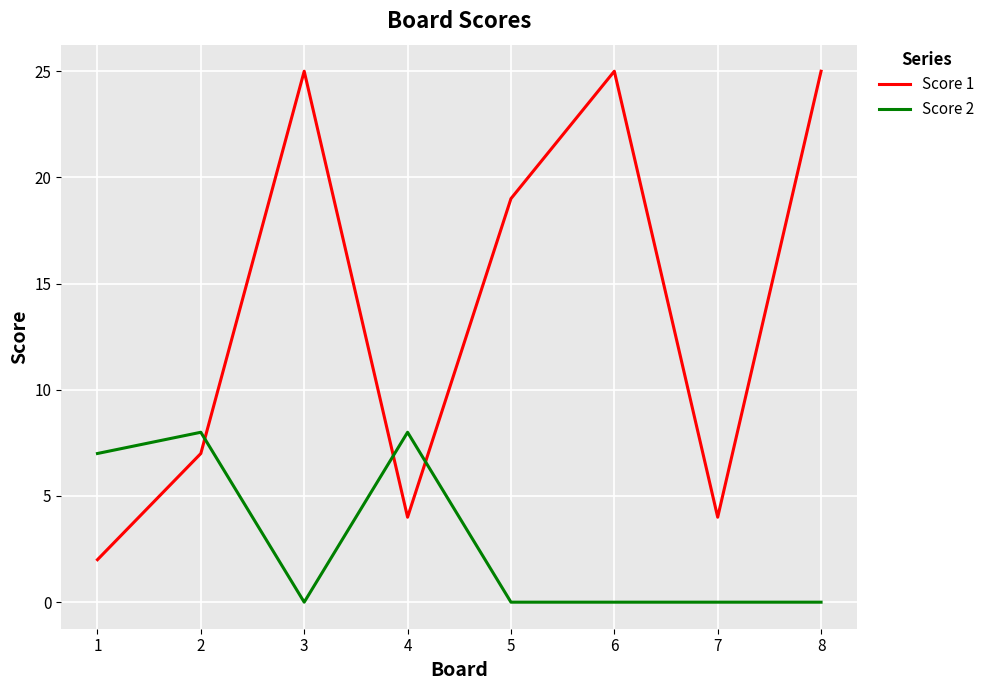

Read the Score 1 value at 6.

25